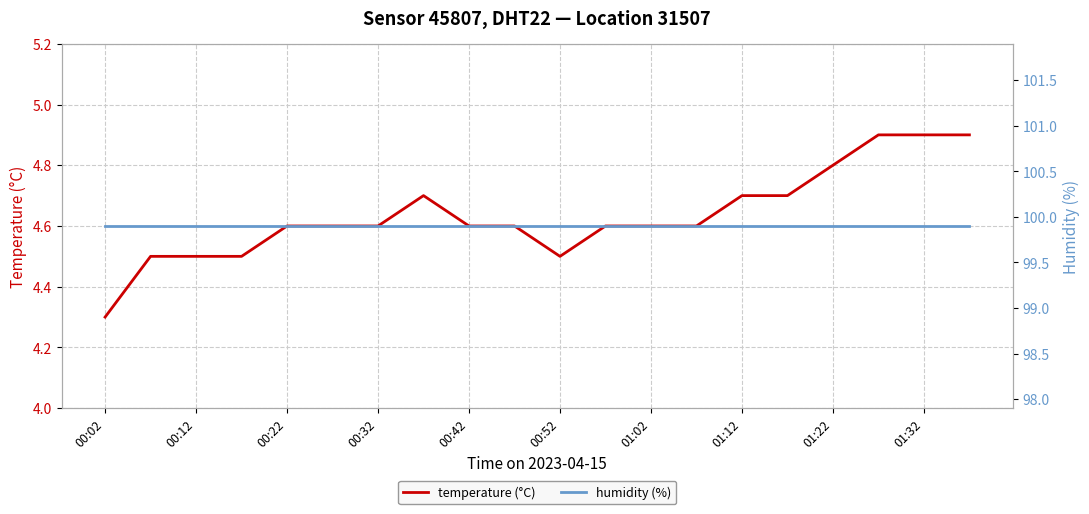

What are all the series names shown in the legend?

temperature (°C), humidity (%)